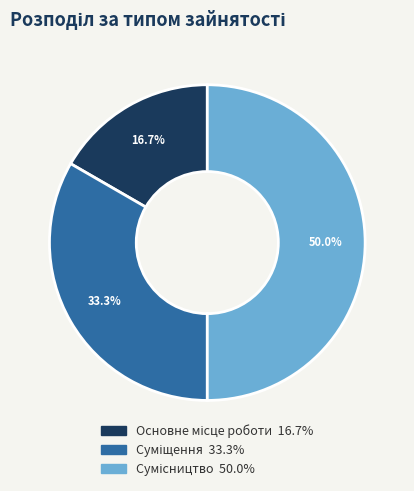

To the nearest percent, what is the difference between the Сумісництво and Основне місце роботи slice percentages?

33%